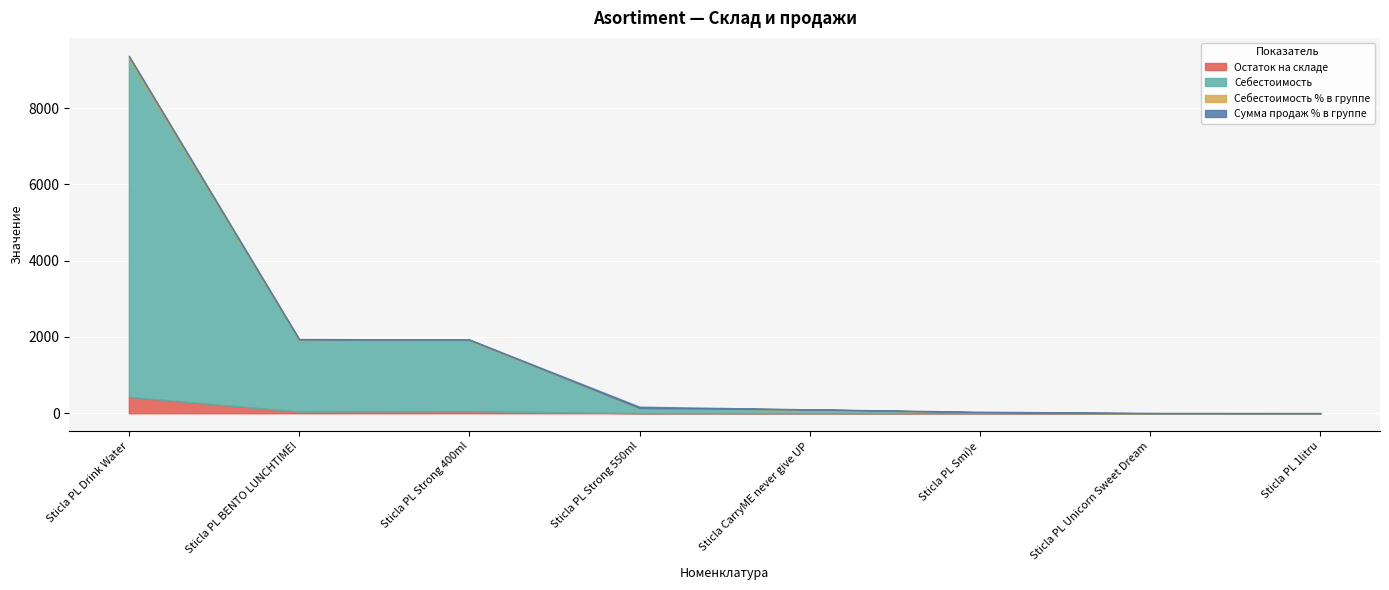

True or false: Сумма продаж % в группе and Остаток на складе cross at least once.

True